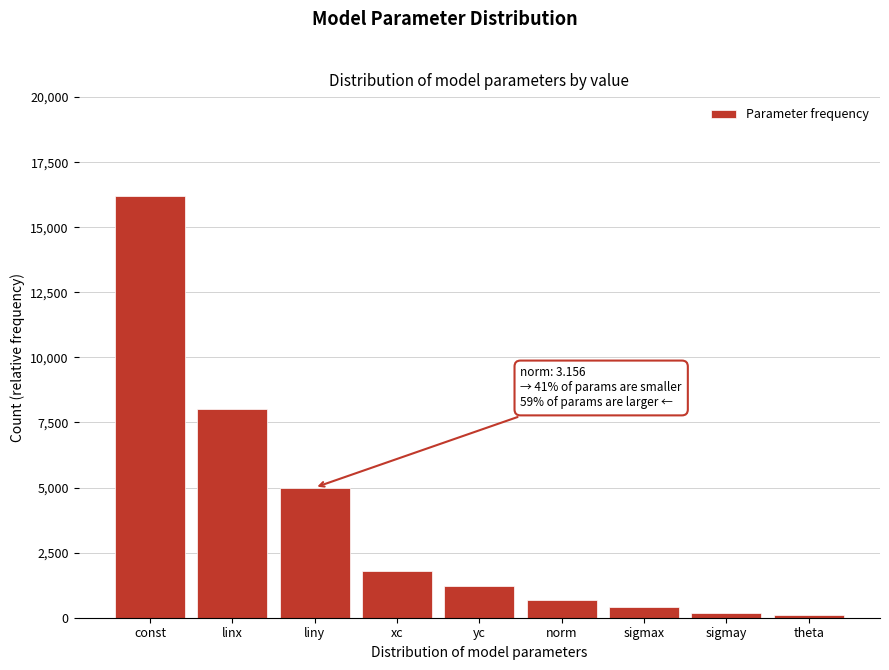

Reading right to left, transcribe all the data shown in this chart.

100	200	400	700	1200	1800	5000	8000	16200